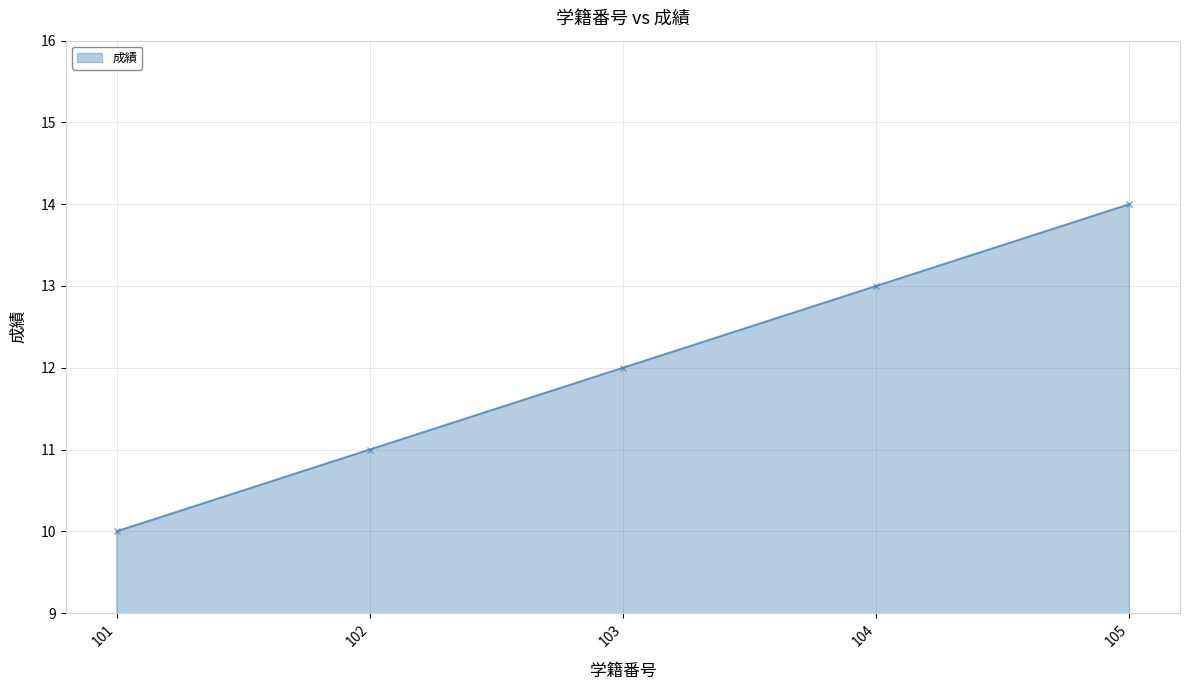

Reading right to left, what are all the values shown in this chart?

14	13	12	11	10